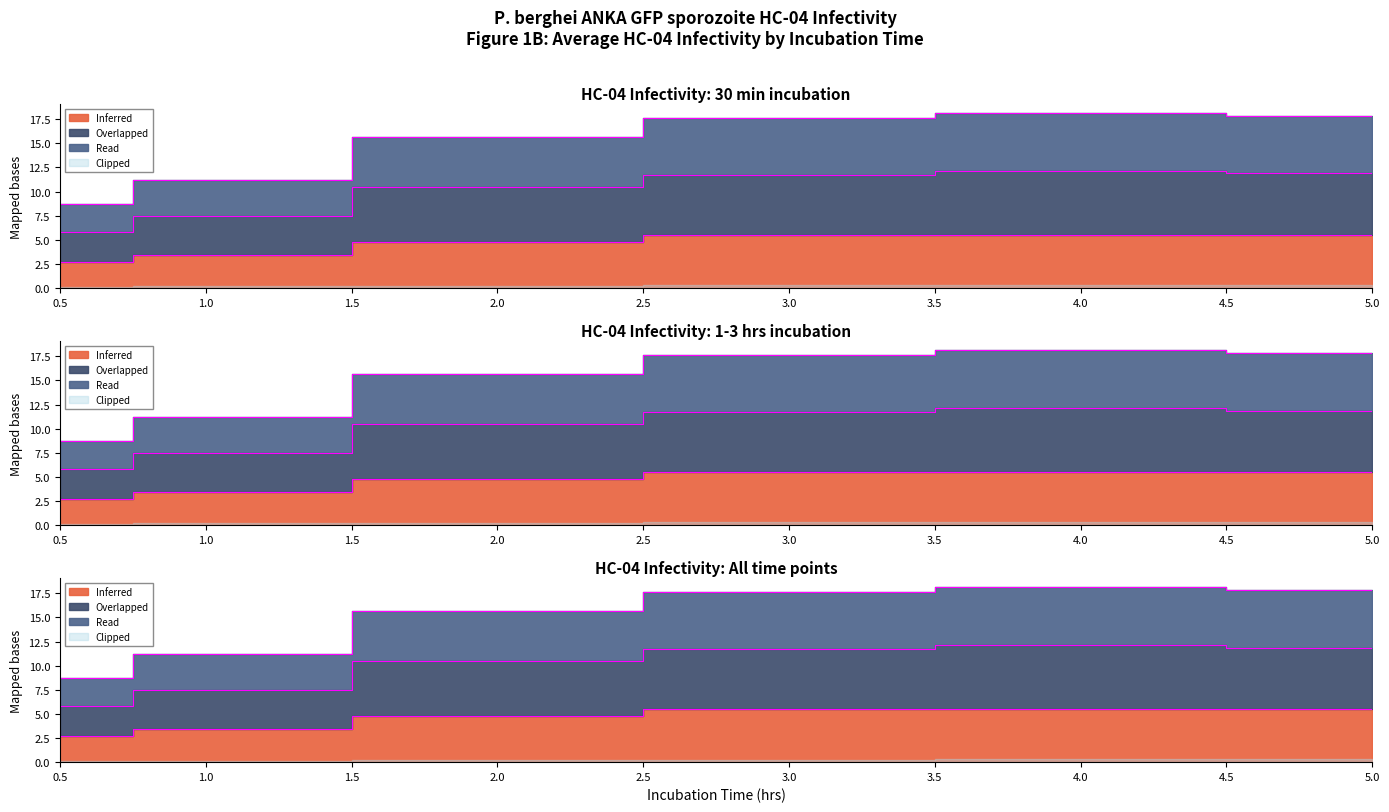

What is the spread (max minus min) of values at 3.0?

12.1